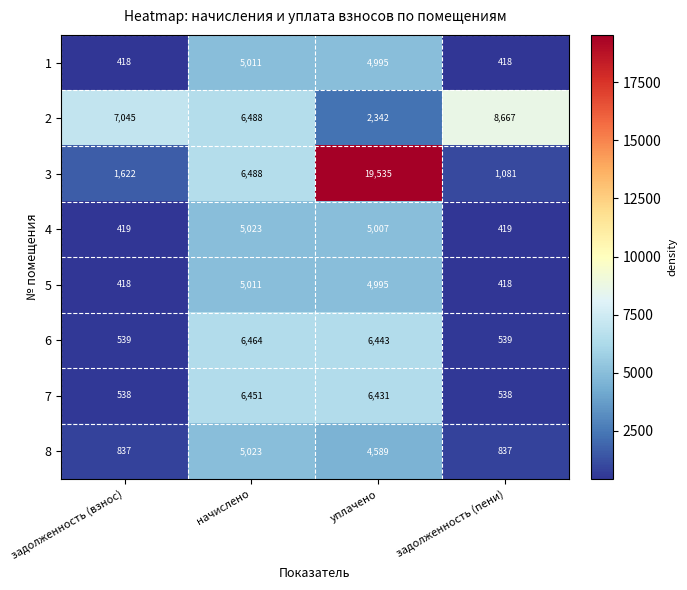

At which label does 1 first exceed 4995?

начислено